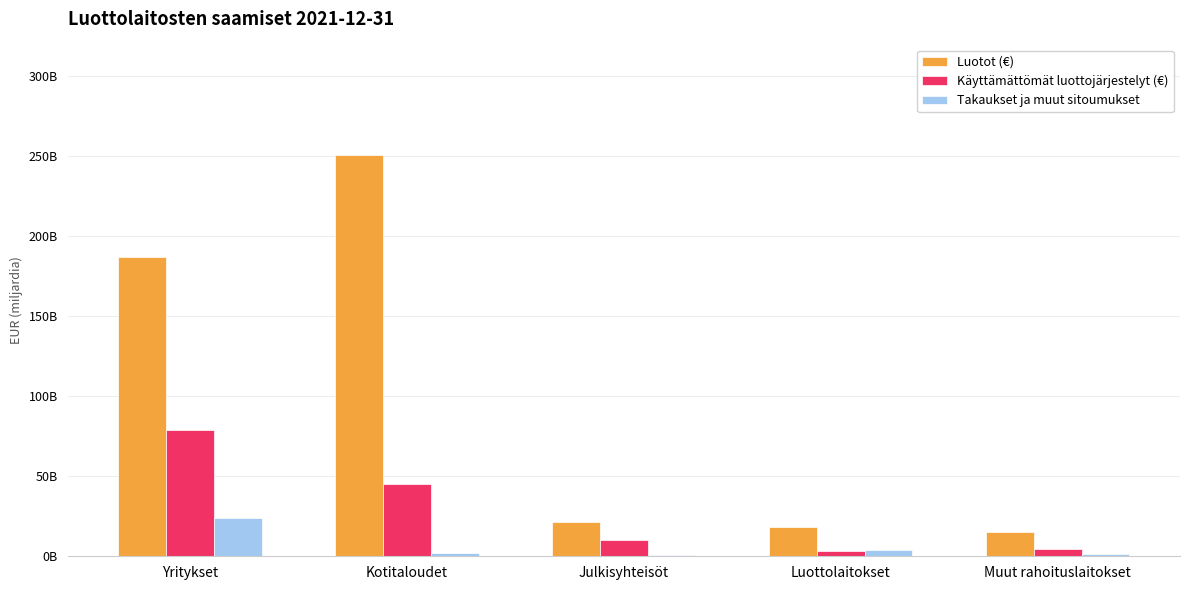

What is the average value of the Takaukset ja muut sitoumukset series?

6434713453.8